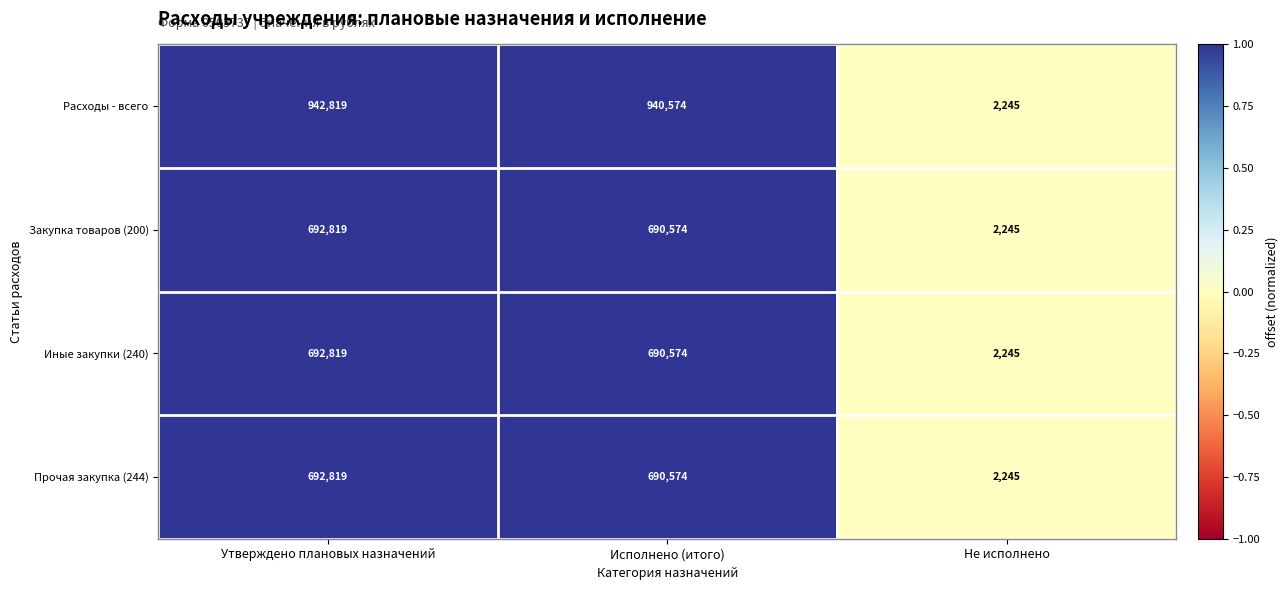

Is it true that Расходы - всего equals 942819 at Утверждено плановых назначений?

True